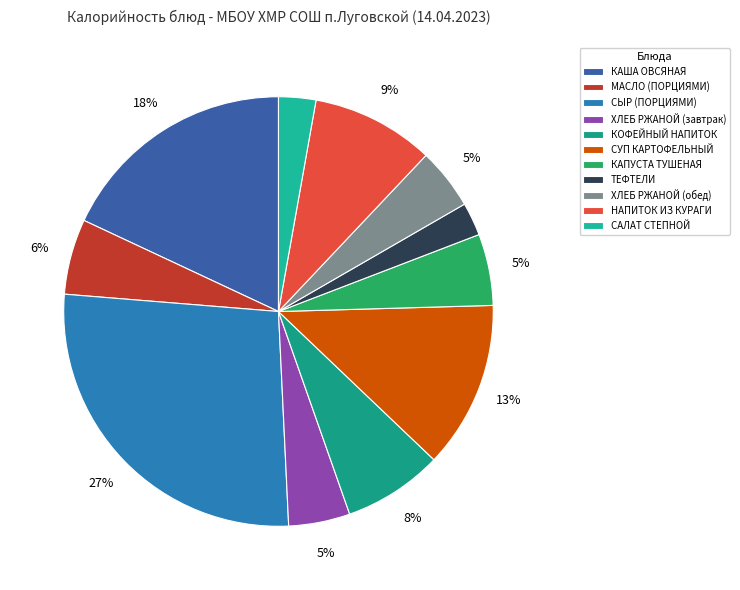

What percentage is NOT represented by СУП КАРТОФЕЛЬНЫЙ?

87.4%